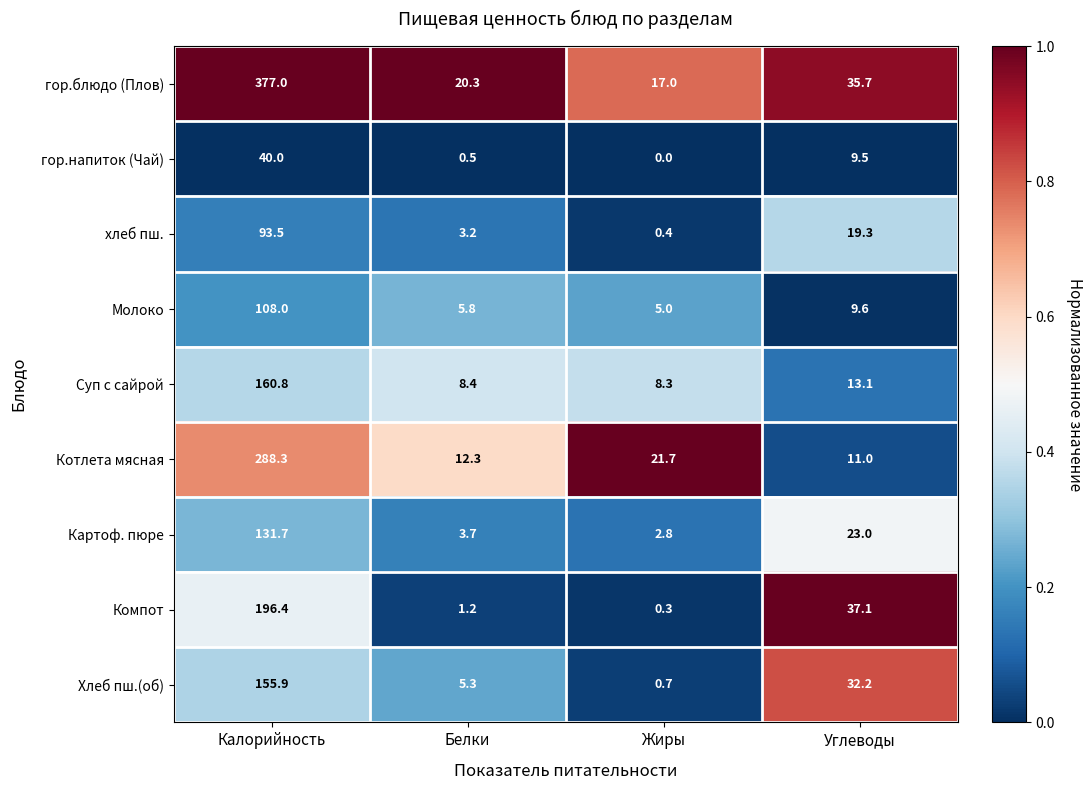

What is the difference between the highest and lowest values at Калорийность?

337.0